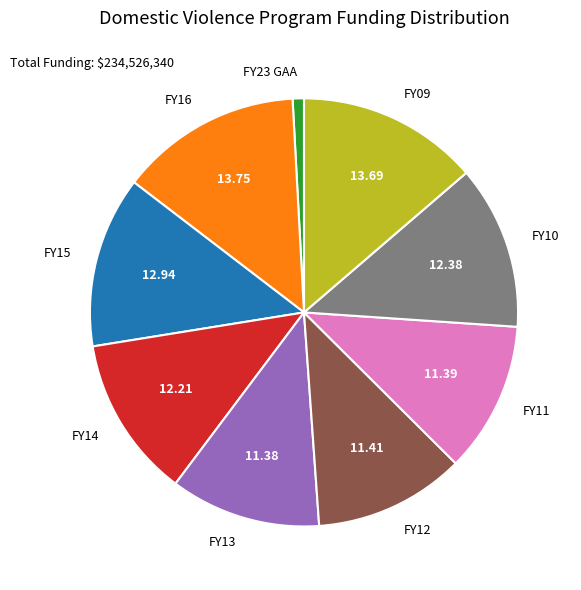

Approximately how many times larger is the value at FY09 compared to FY14?

1.1